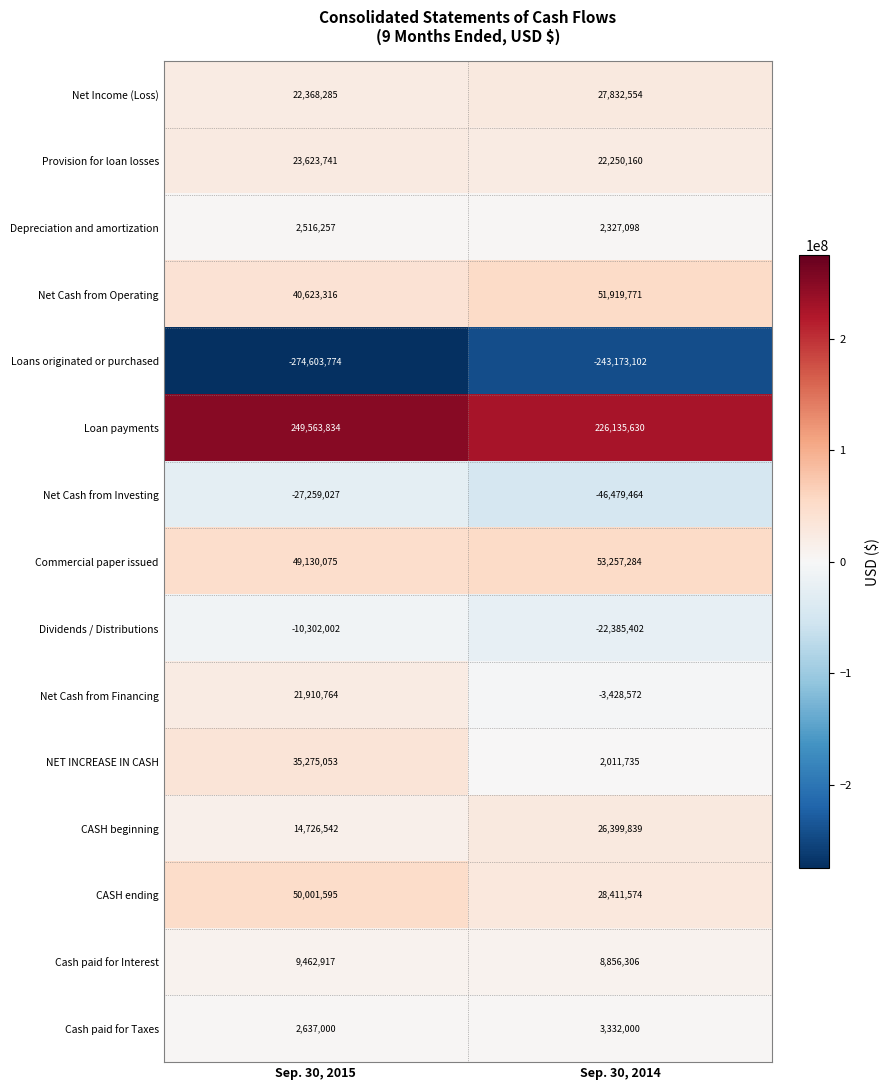

What is the approximate value of Provision for loan losses at Sep. 30, 2015, to the nearest 100?

23623700